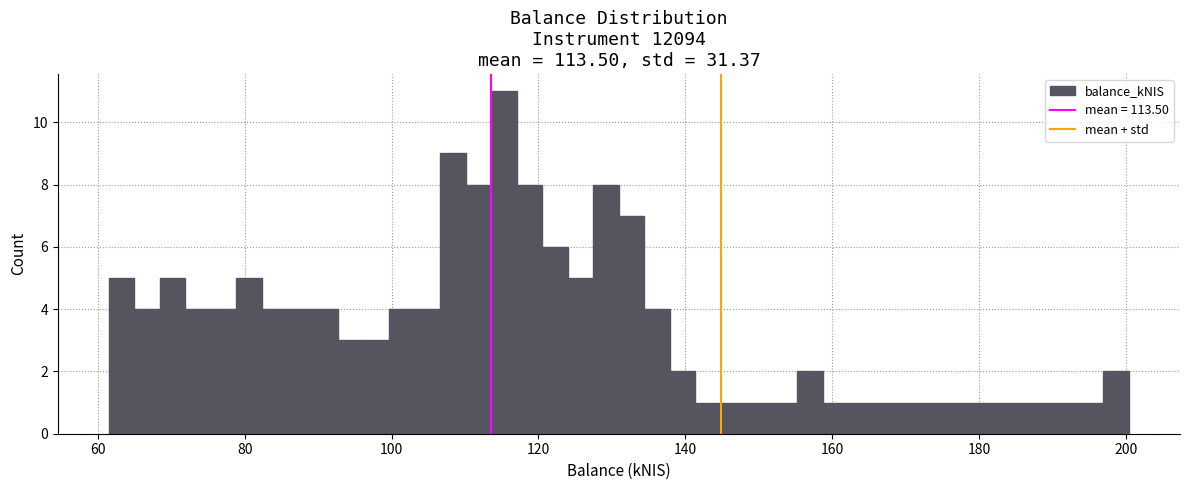

Read against the x-axis, roughly where is the centre of the tallest bar?

116